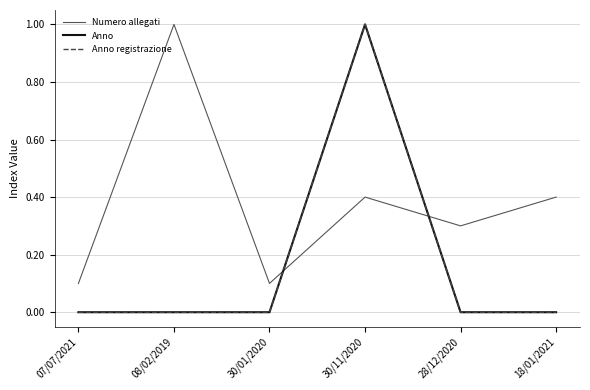

Is it true that Numero allegati equals 0.1 at 30/01/2020?

True